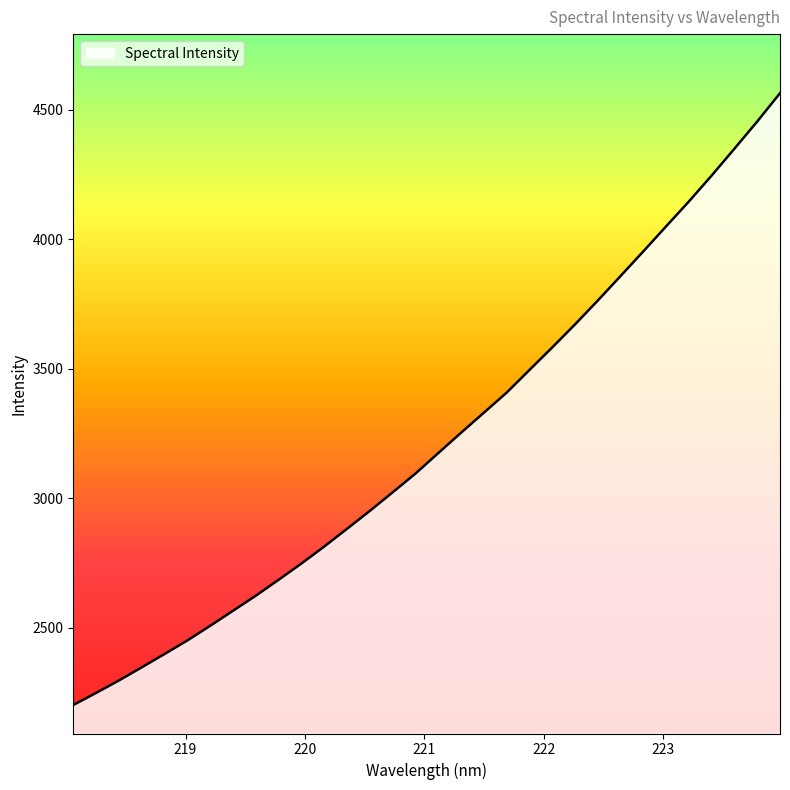

Does the chart have visible grid lines?

No